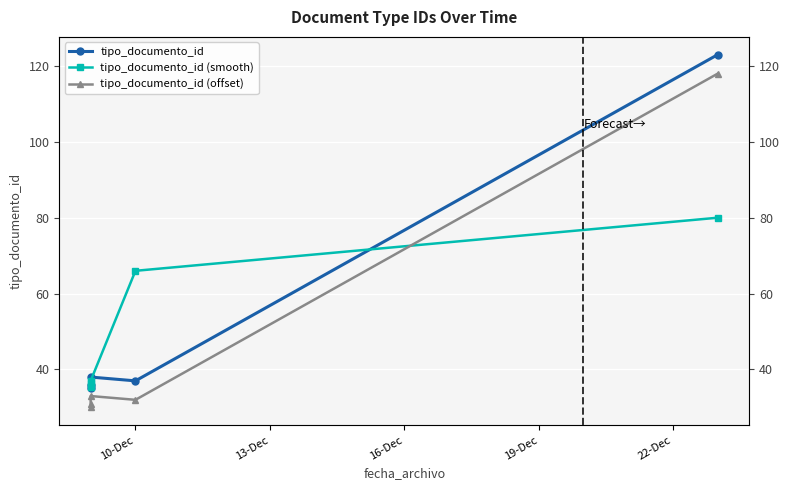

What is the value of the tipo_documento_id (smooth) point at the 4th from the left?

66.0